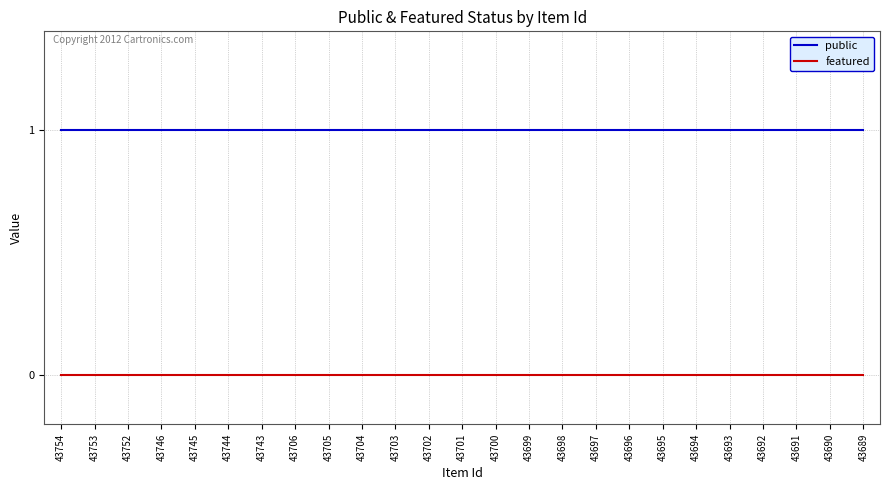

Is the value of public at 43746 greater than the value of featured at 43693?

Yes